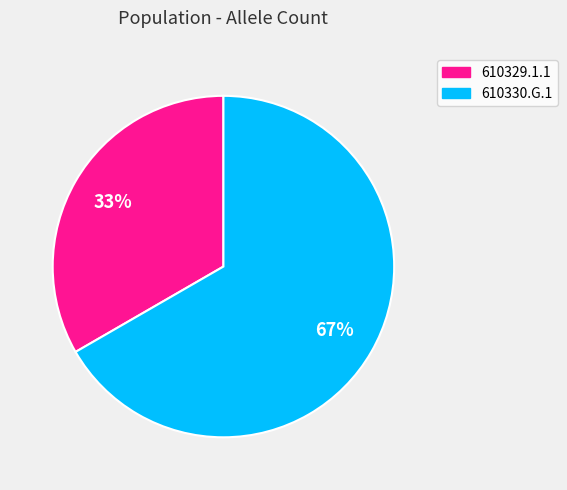

Which category accounts for the majority?

610330.G.1